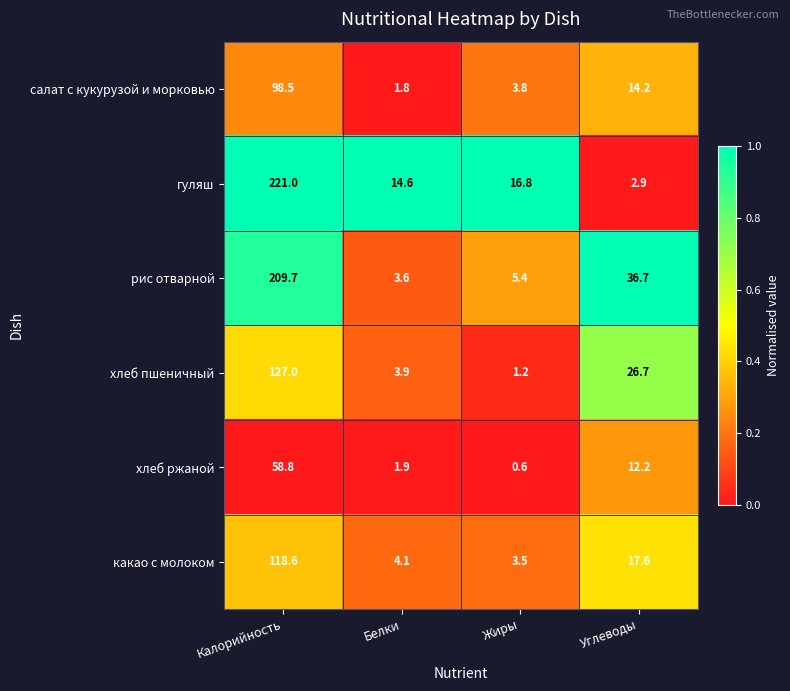

True or false: рис отварной has a value of 3.6 at Белки.

True